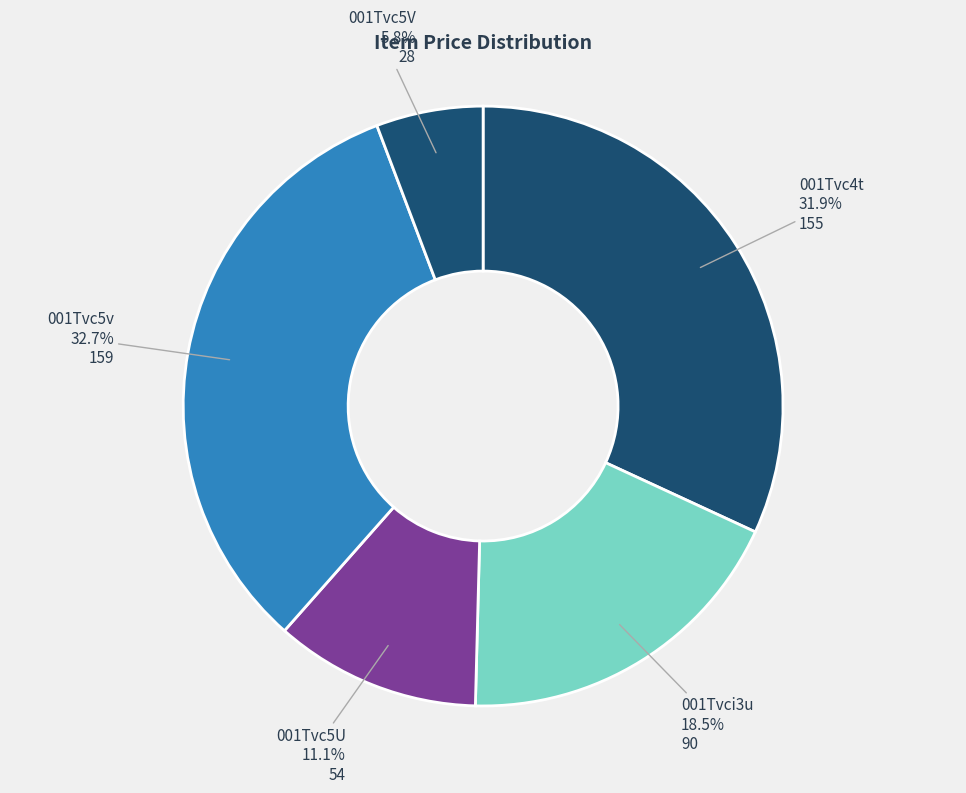

How many slices are in this pie chart?

5